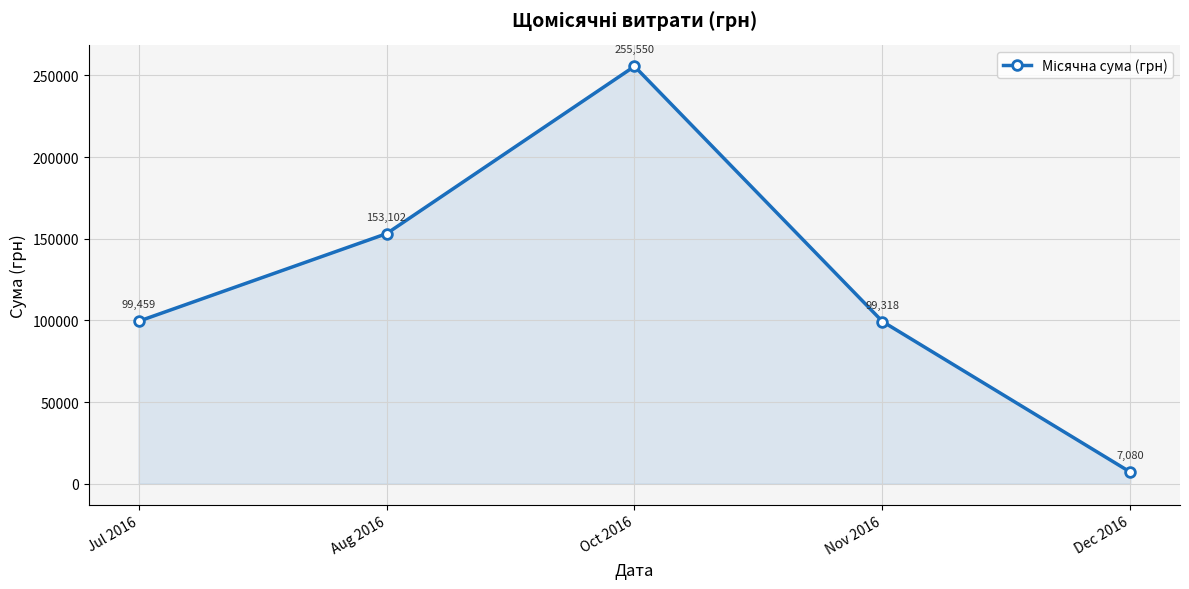

Which has a higher value, Aug 2016 or Nov 2016?

Aug 2016